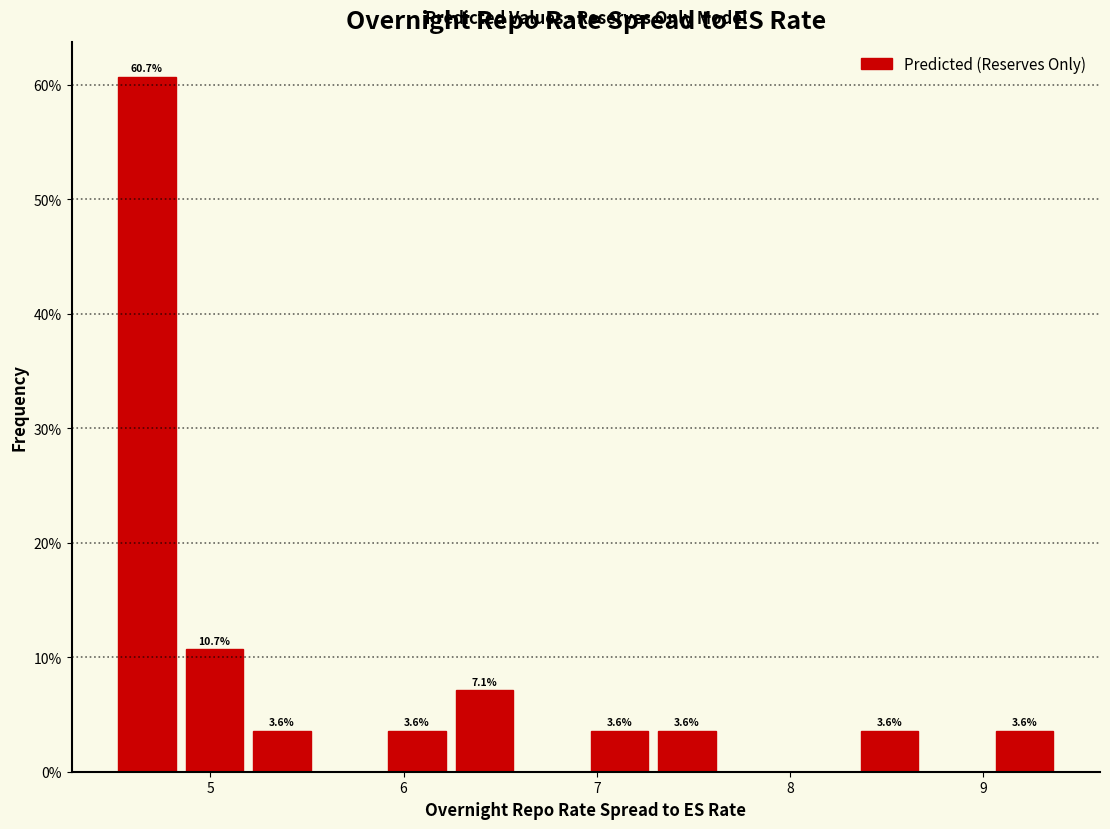

Around what value on the x-axis is the tallest bar? Give the approximate position of its centre, as read against the axis.

4.7